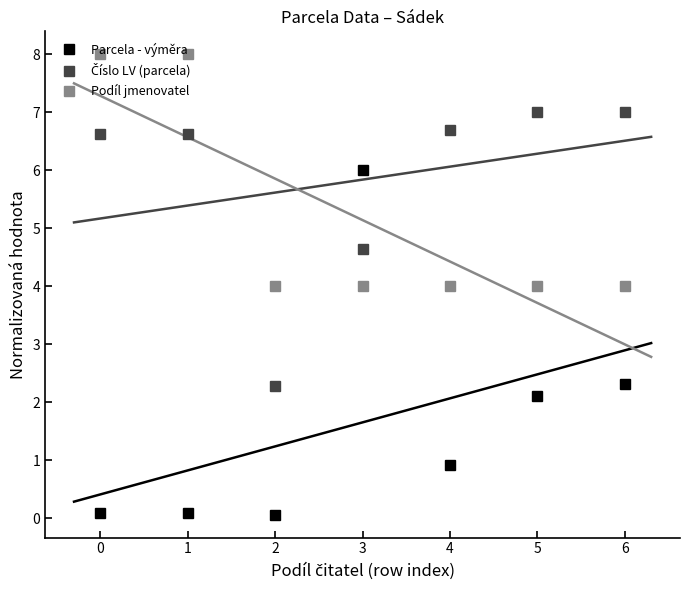

Reading left to right, extract all data points from this chart.

Parcela - výměra: 0.1	0.1	0.1	6.0	0.9	2.1	2.3
Číslo LV (parcela): 6.6	6.6	2.3	4.6	6.7	7.0	7.0
Podíl jmenovatel: 8.0	8.0	4.0	4.0	4.0	4.0	4.0